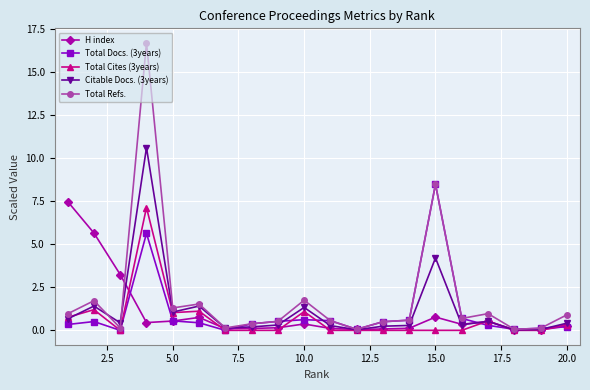

Does the chart have visible grid lines?

Yes